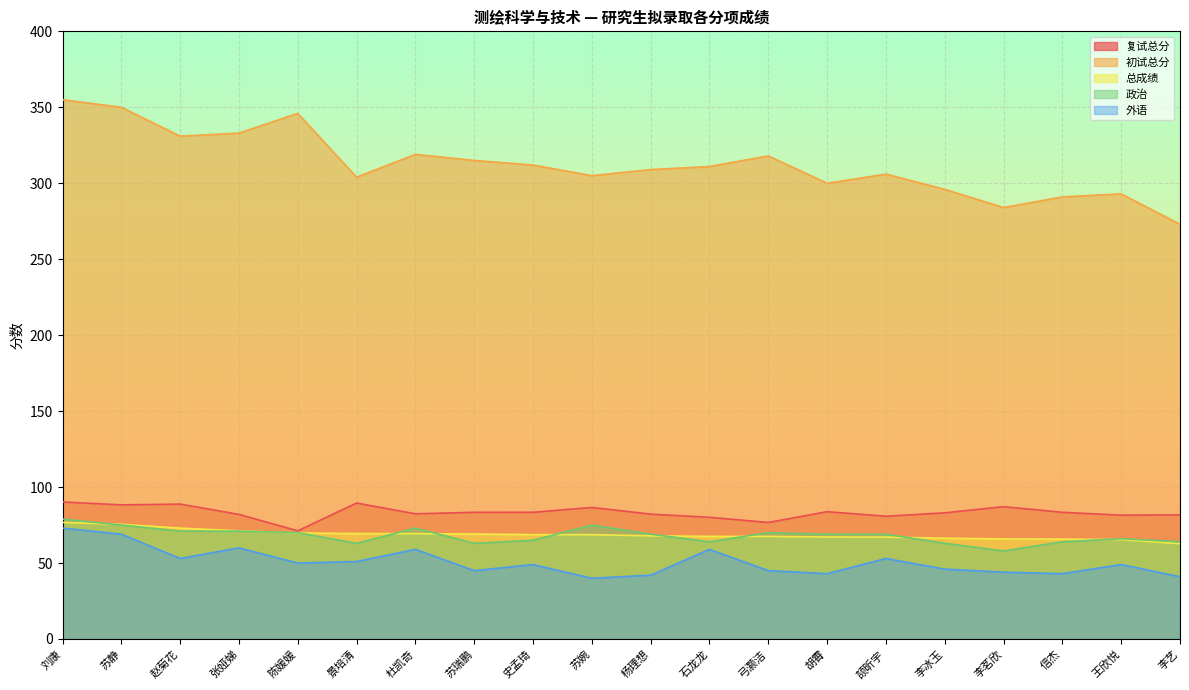

What position from the left is 苏静?

2